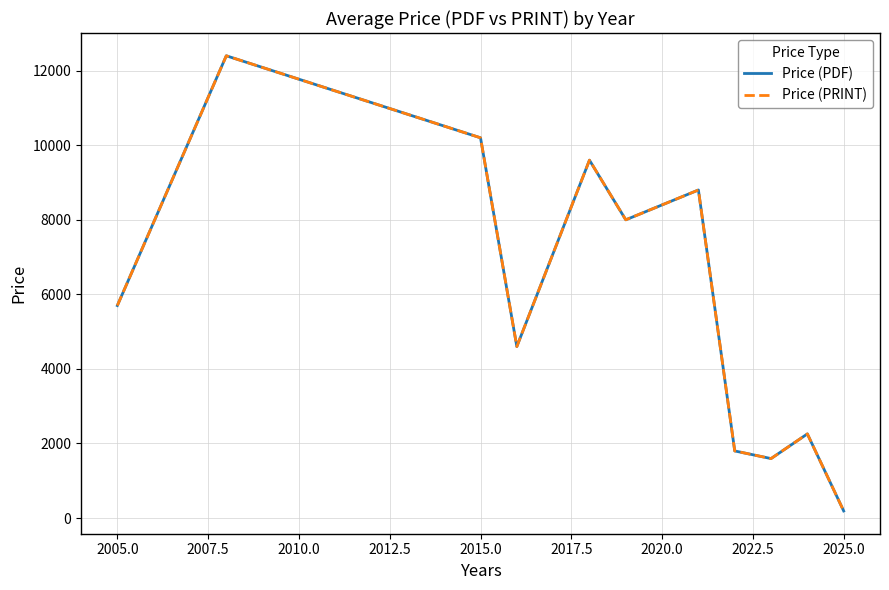

Does the chart have visible grid lines?

Yes